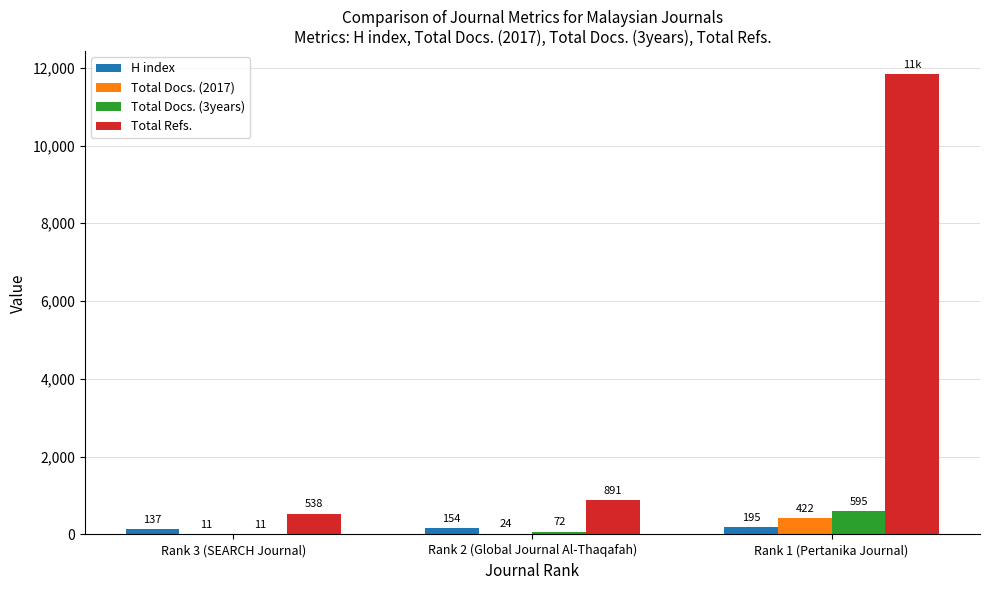

Are the bars horizontal?

No